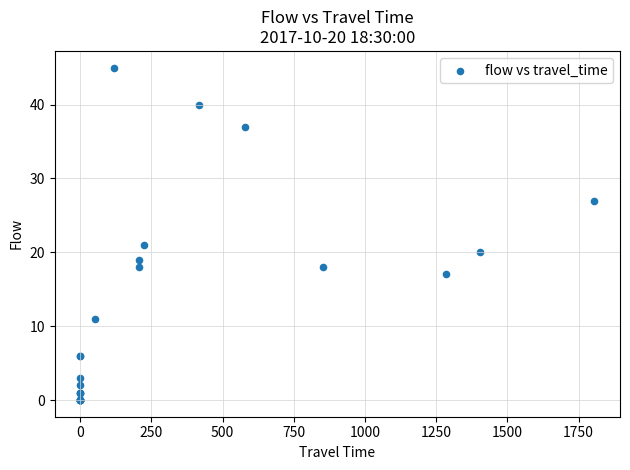

What Y value in the scatter plot is closest to 22?

21